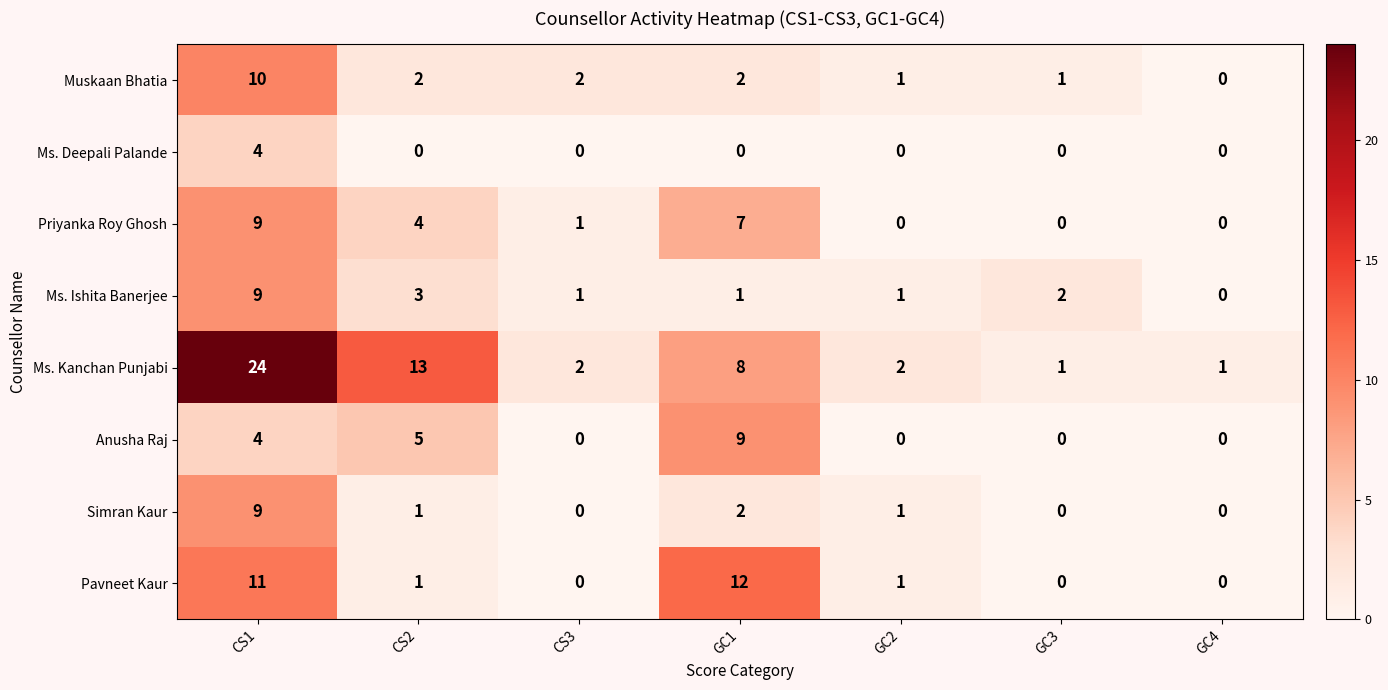

Between GC3 and GC4, which series saw the biggest shift?

Ms. Ishita Banerjee